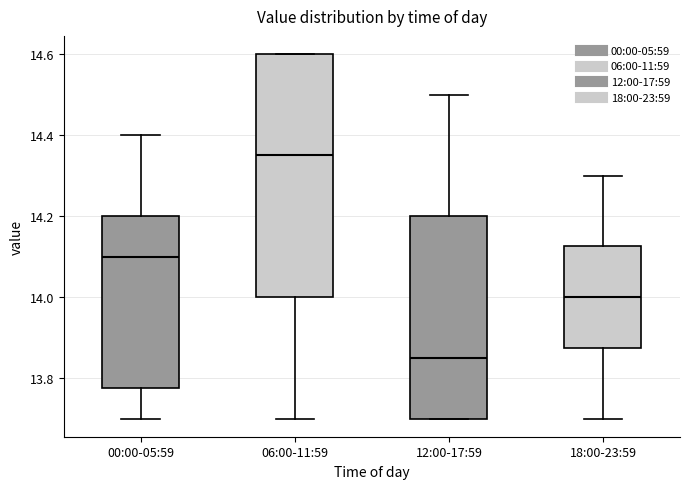

Which box has the lowest median line?

12:00-17:59